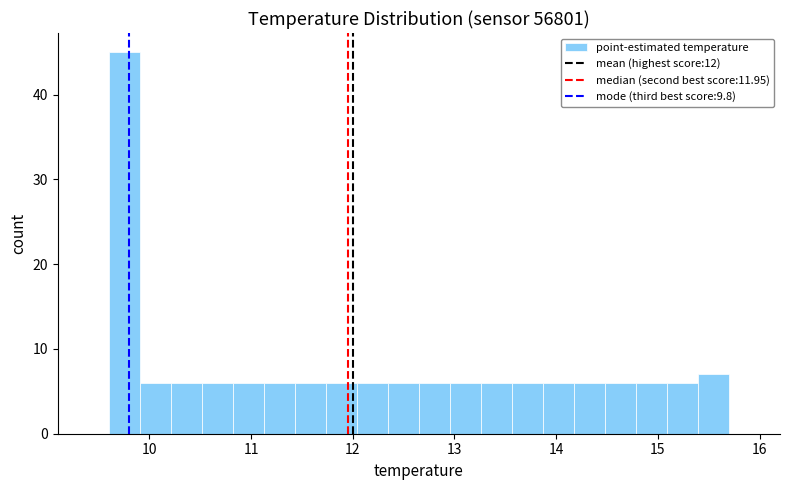

Read against the x-axis, roughly where is the centre of the tallest bar?

9.8